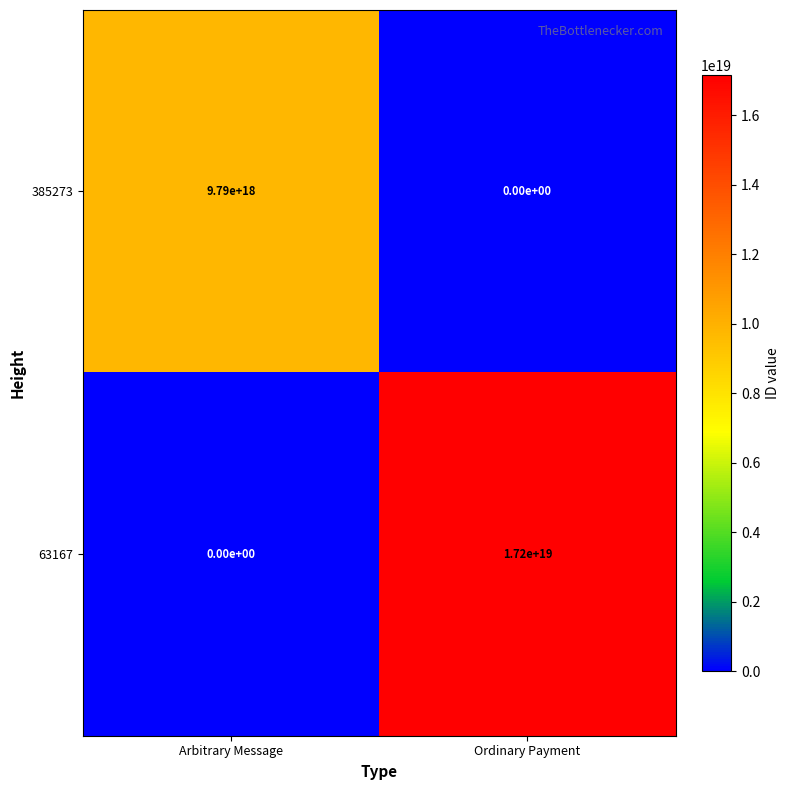

Which series has the largest total across all categories?

63167